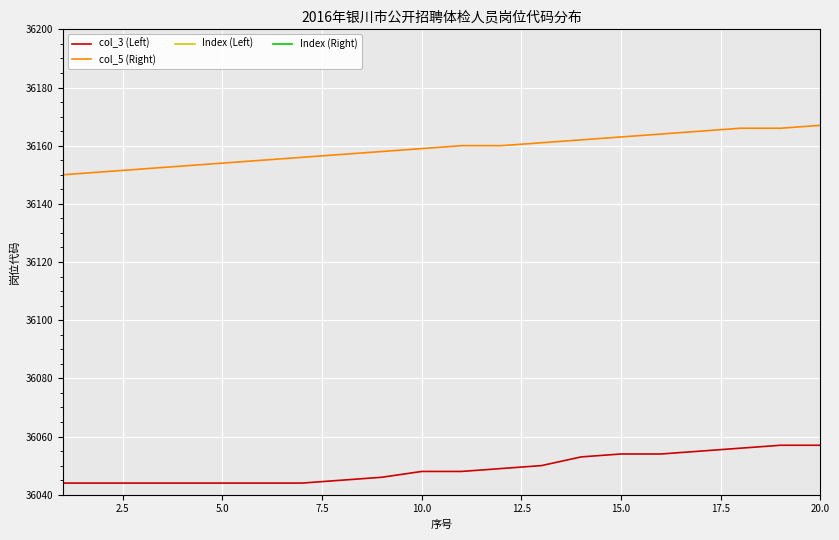

True or false: col_3 (Left) and col_5 (Right) intersect in this chart.

False